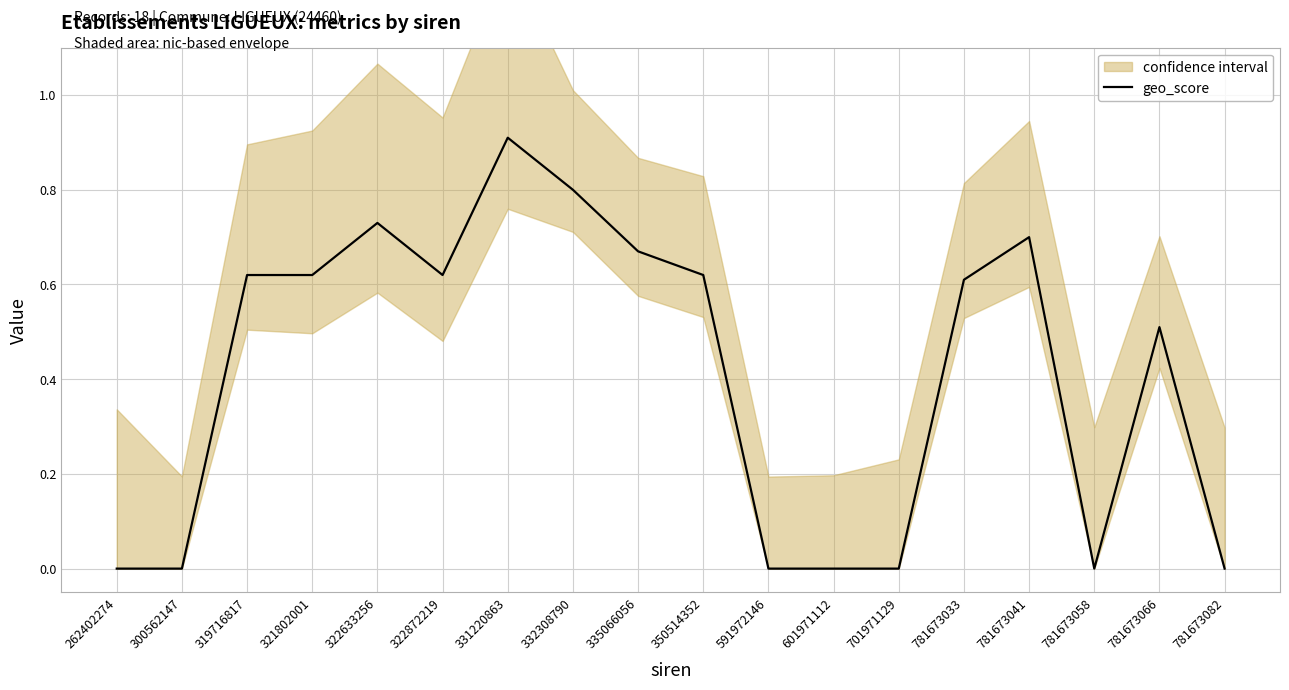

What is the difference between the maximum and minimum values?

0.9